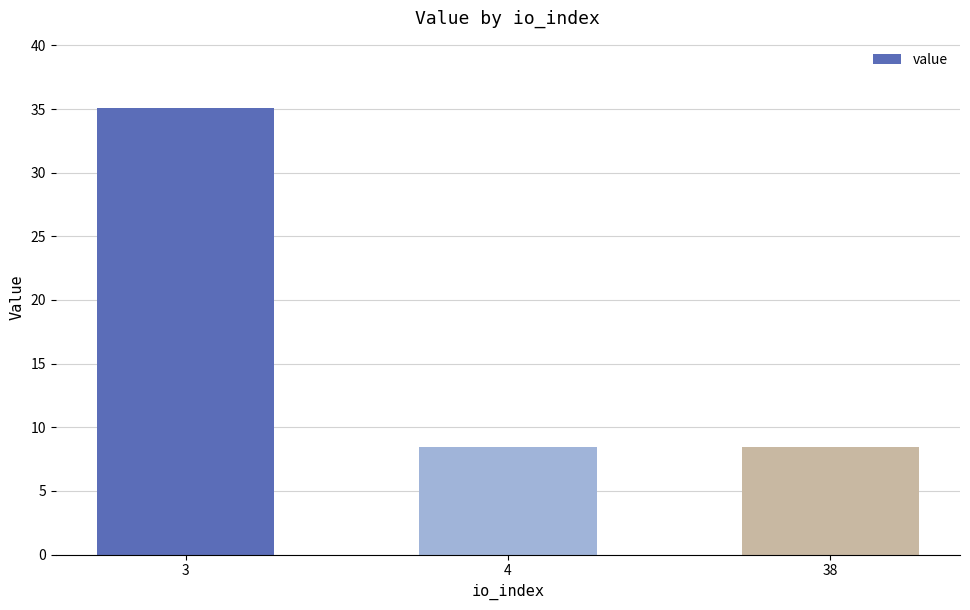

Reading right to left, what are all the values shown in this chart?

8.4	8.4	35.1